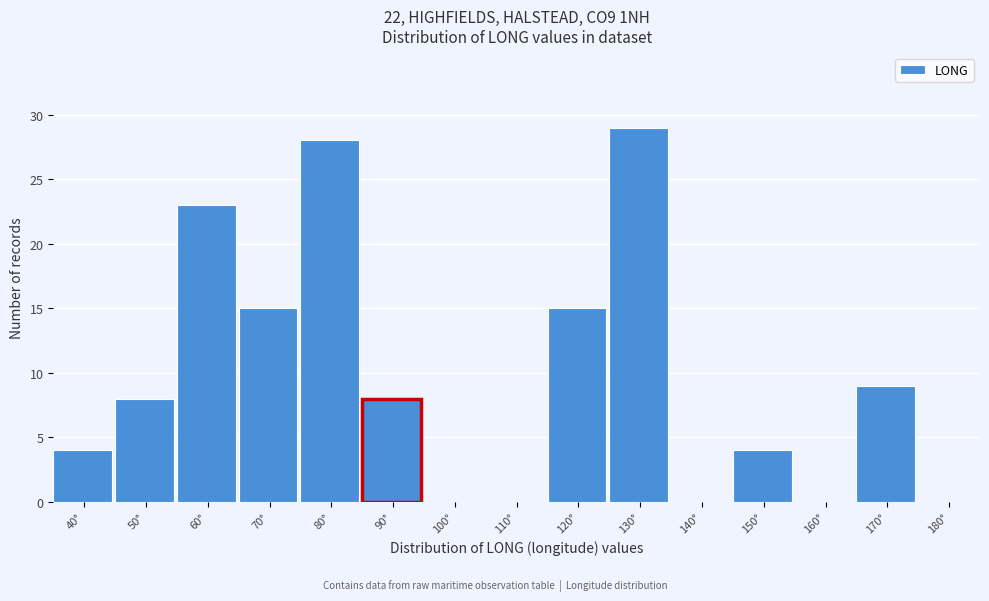

Reading right to left, what are all the values shown in this chart?

180°=0	170°=9	160°=0	150°=4	140°=0	130°=29	120°=15	110°=0	100°=0	90°=8	80°=28	70°=15	60°=23	50°=8	40°=4